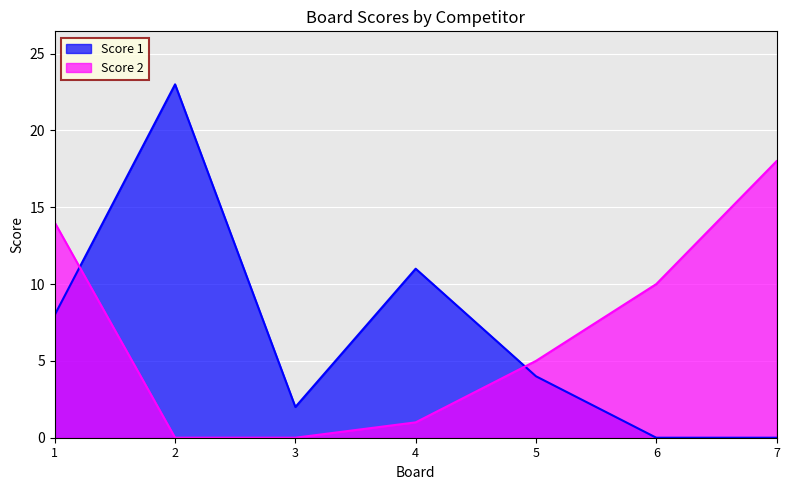

Where is Score 1 nearest to the value 11?

4